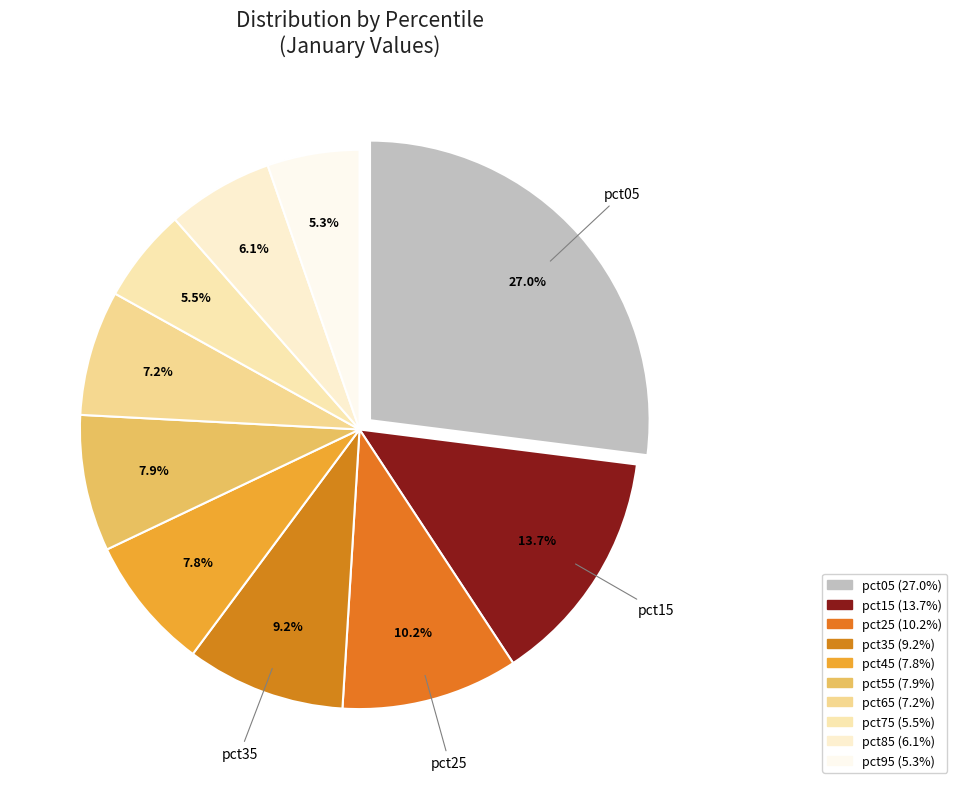

To the nearest percent, what is the combined percentage of pct35 and pct15?

23%